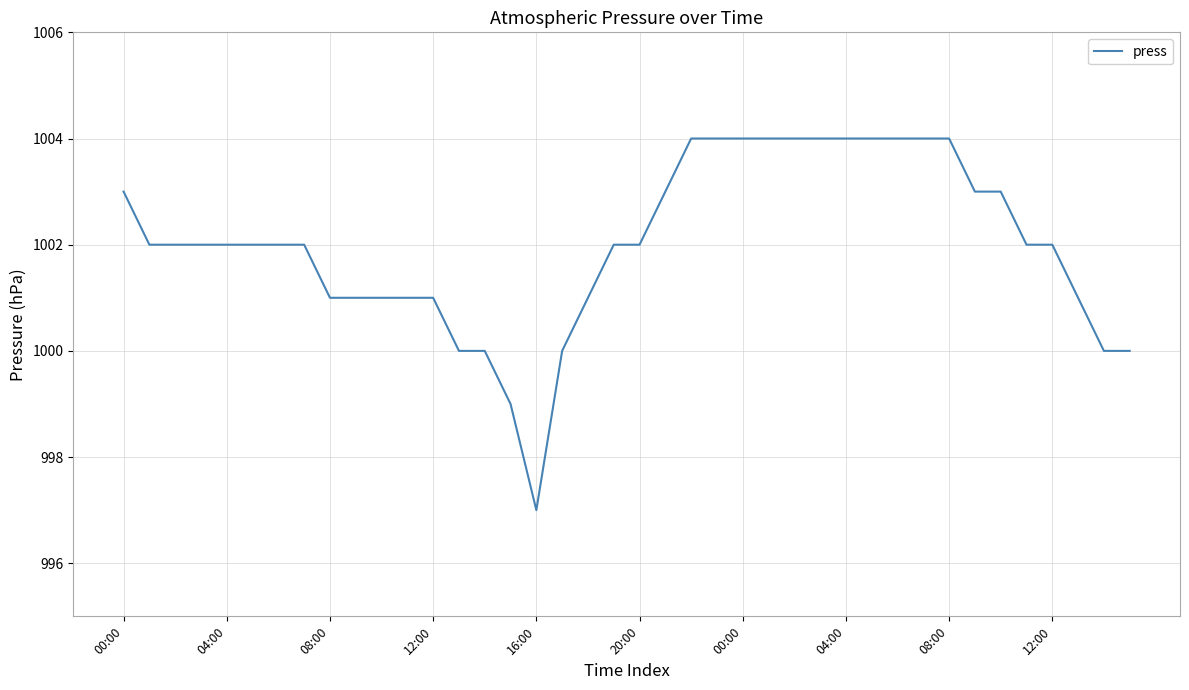

What is the difference between the maximum and minimum values?

7